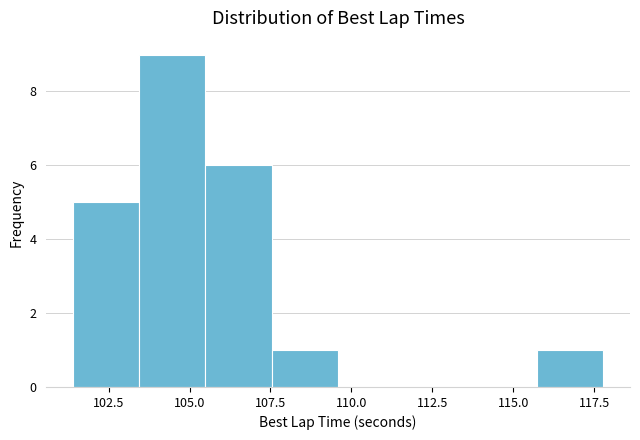

Over which range of the x-axis is the bar tallest?

103.5 to 105.5